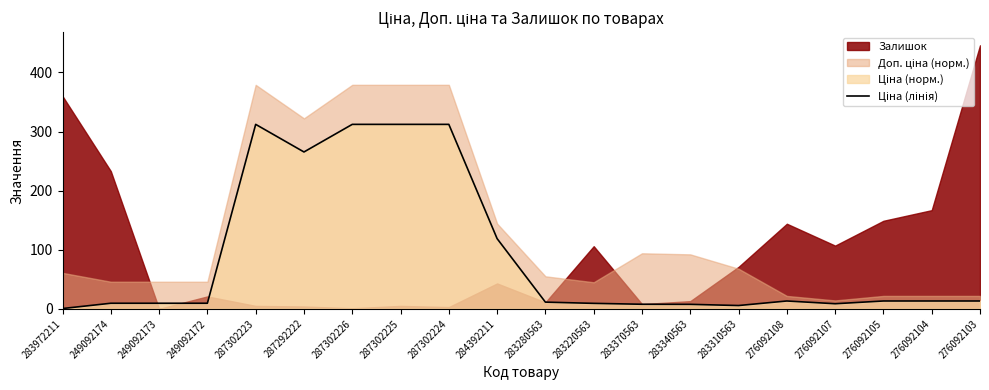

Does the chart display data point markers on the line(s)?

No